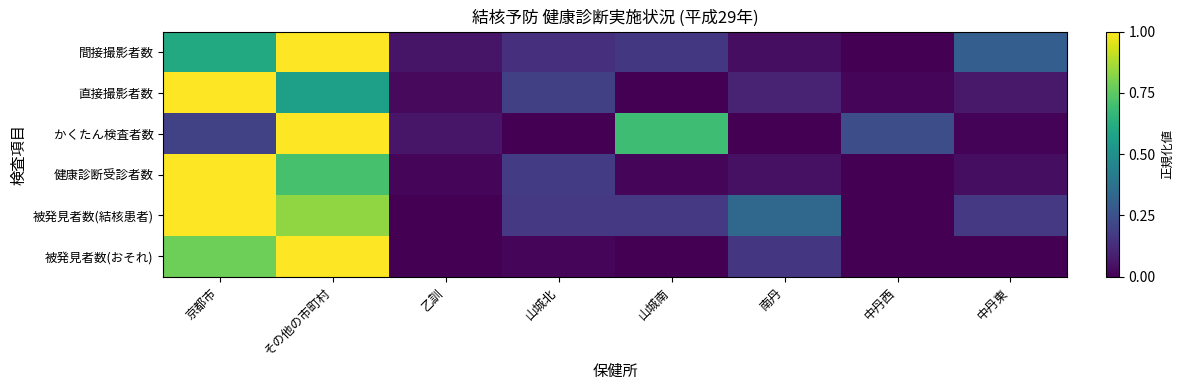

What is the difference between the highest and lowest values at 山城南?

0.7